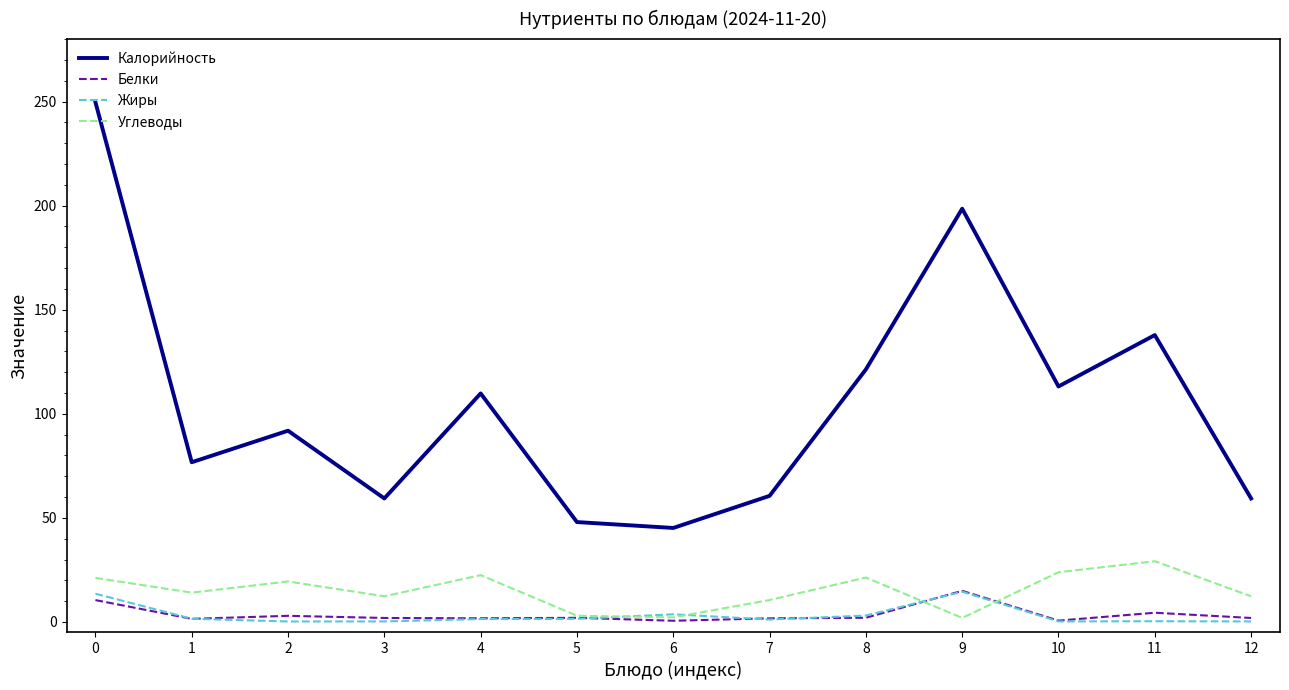

What is the total value across all series at 1?

93.9